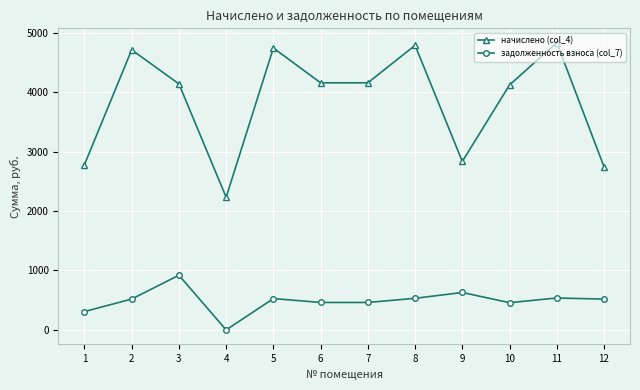

True or false: задолженность взноса (col_7) has more than 2 interior local peaks.

True